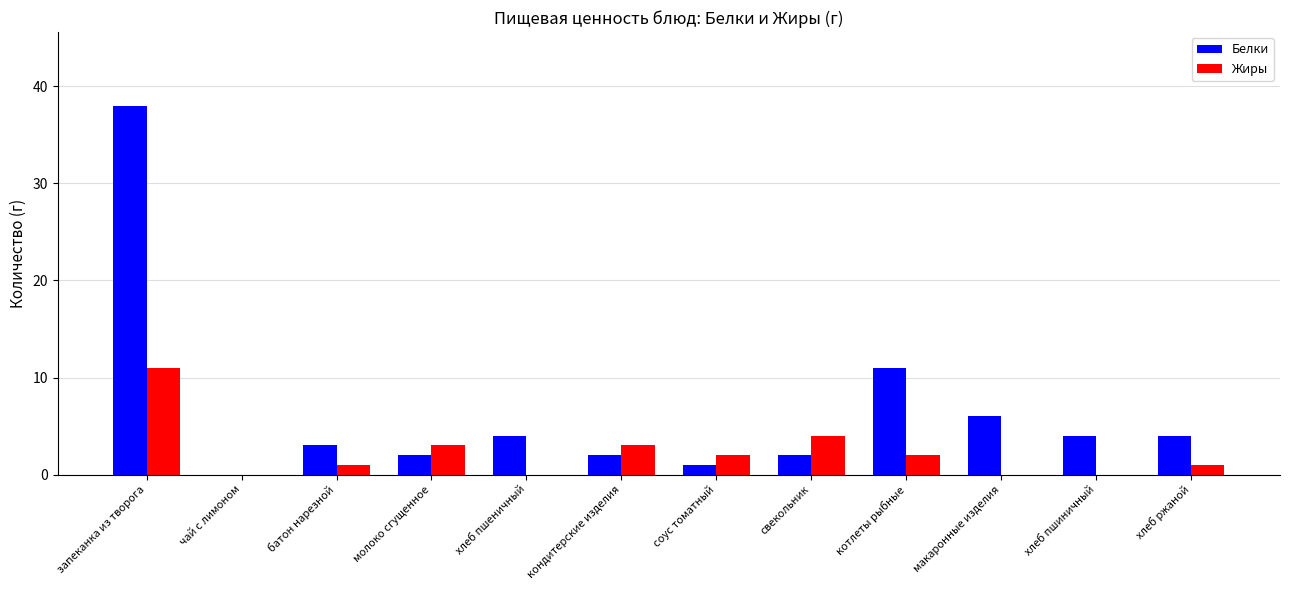

How many distinct data groups are displayed?

2